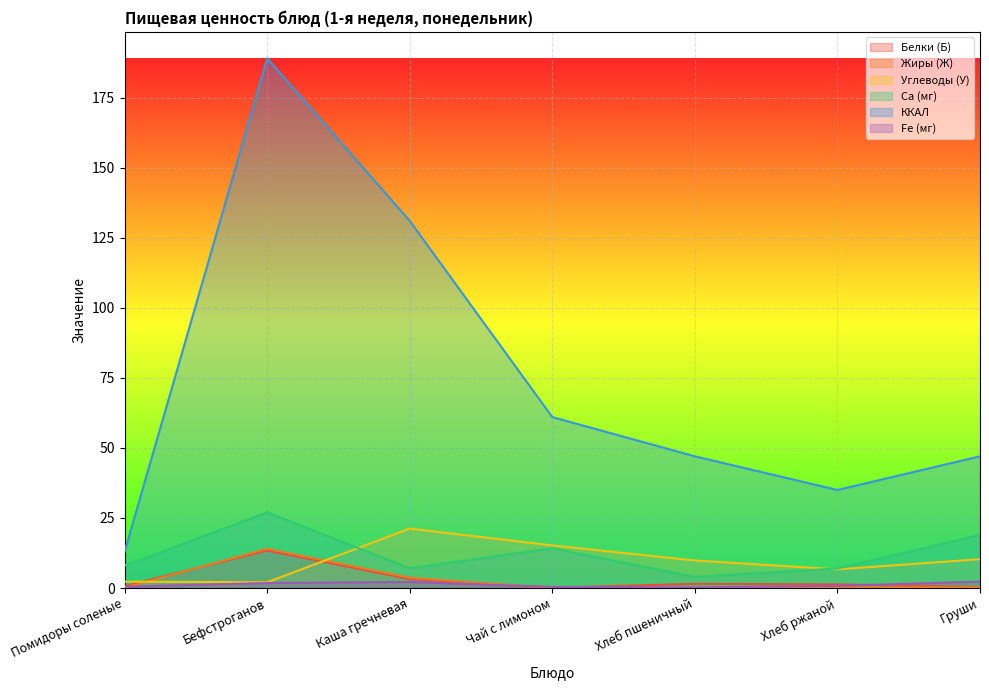

Which has a higher value, Бефстроганов or Хлеб ржаной?

Бефстроганов